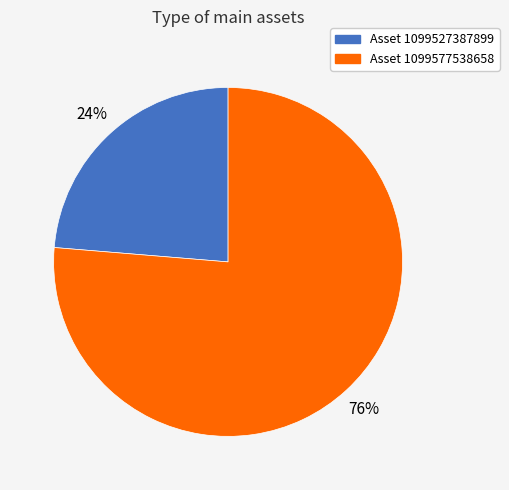

Between Asset 1099527387899 and Asset 1099577538658, which is larger?

Asset 1099577538658